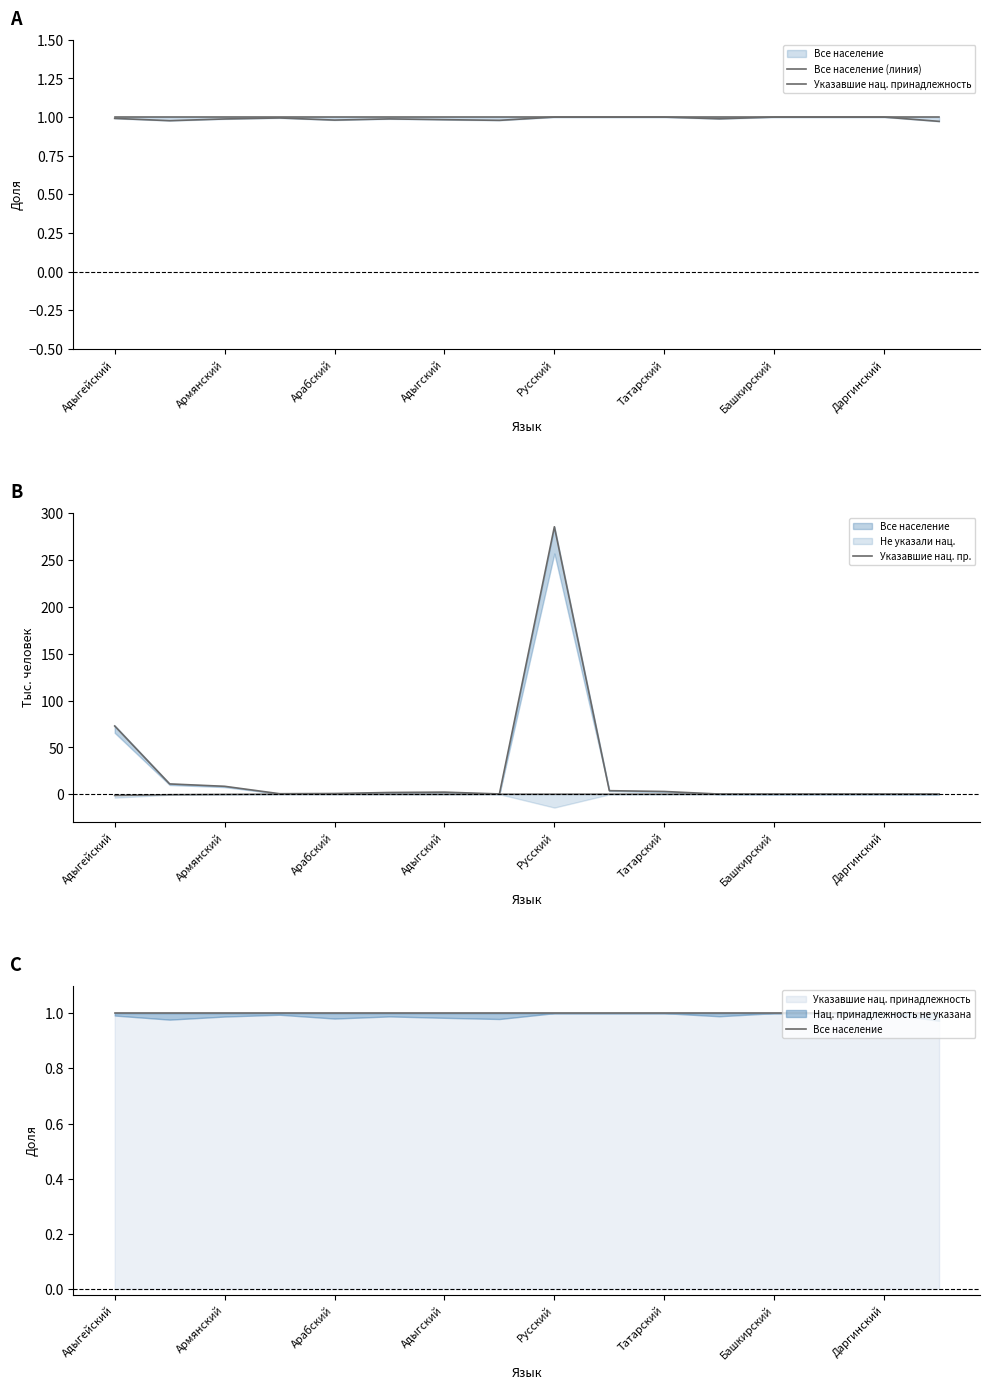

What is the maximum value shown in the chart?

285.7